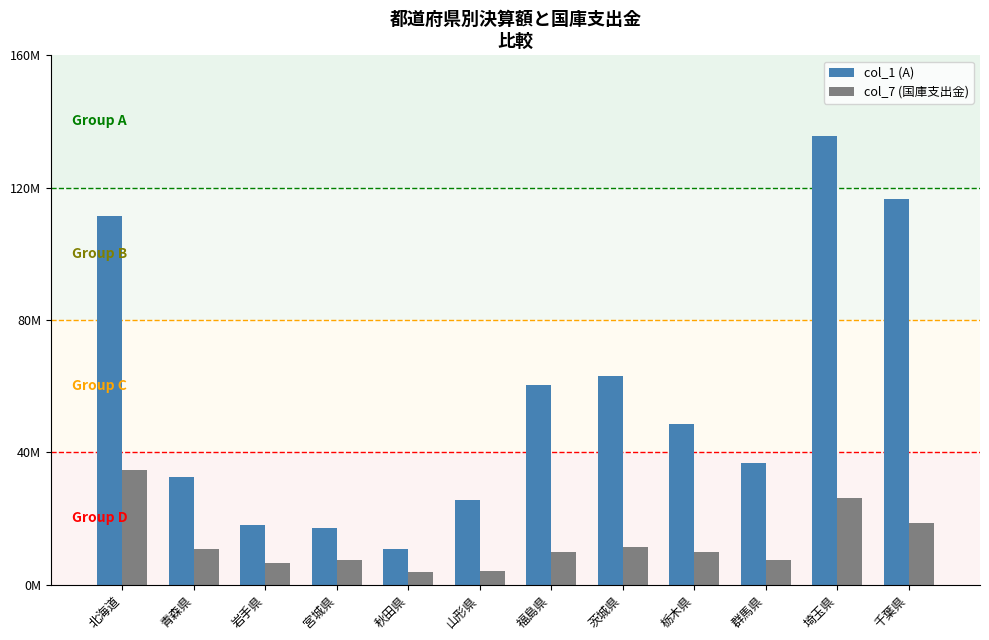

At 宮城県, list the series in order from smallest to largest.

col_7 (国庫支出金), col_1 (A)